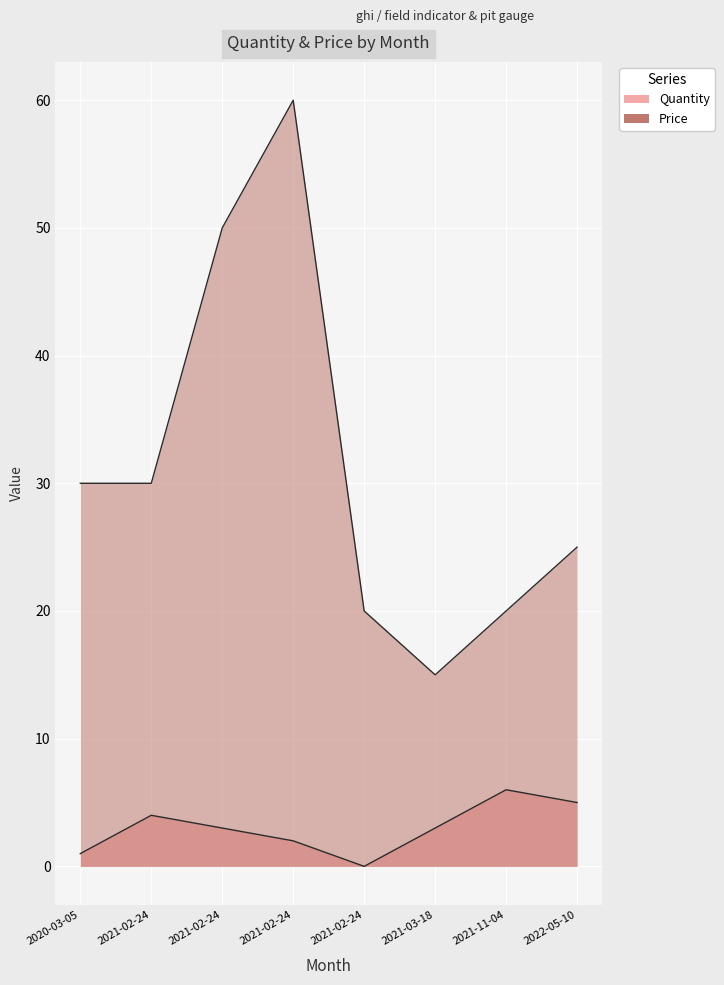

What is the average value of the Quantity series?

3